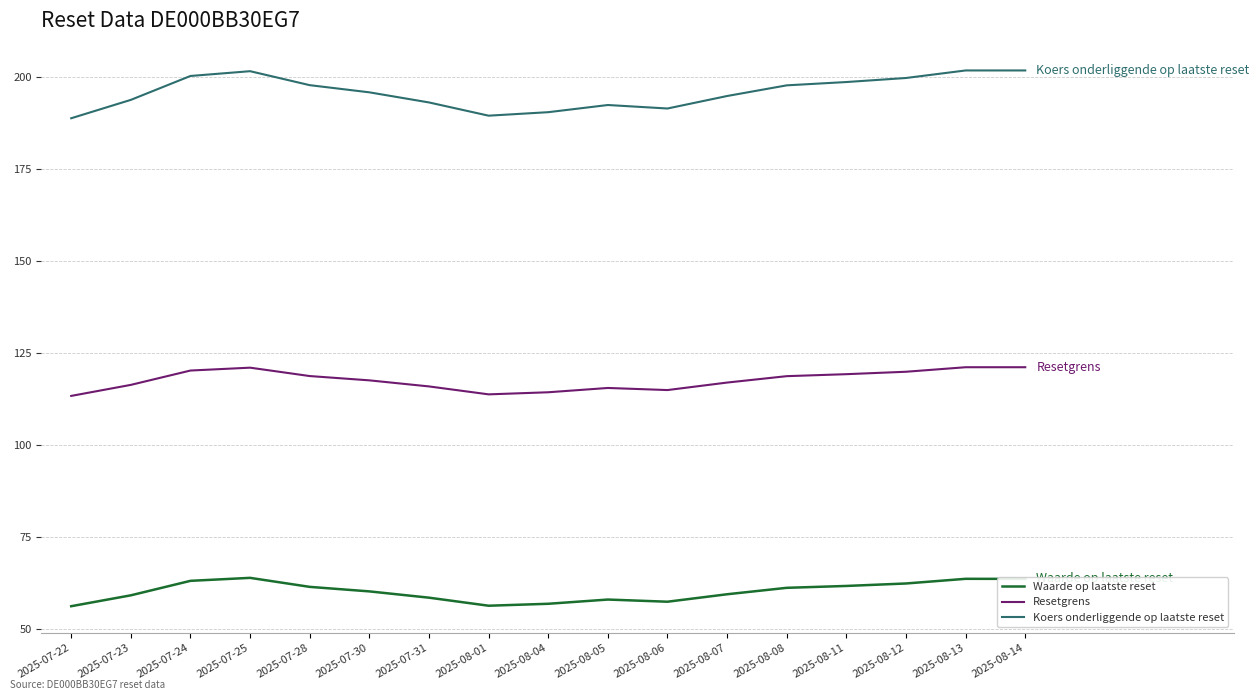

Does the chart display data point markers on the line(s)?

No